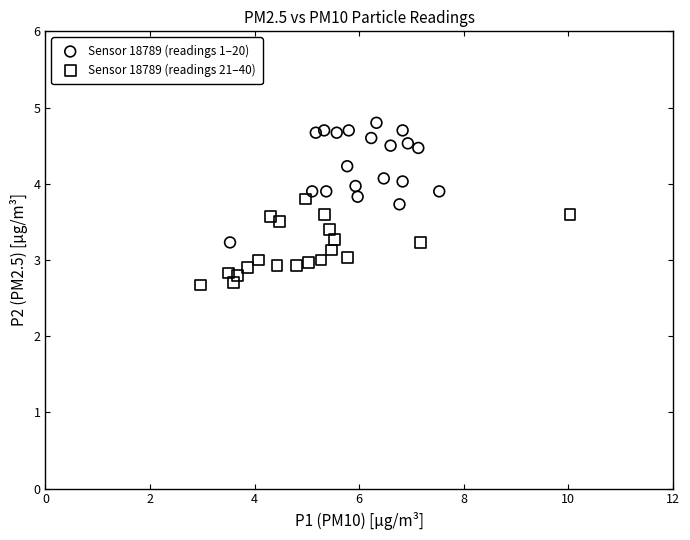

Which series contains the lowest Y value?

Sensor 18789 (readings 21–40)